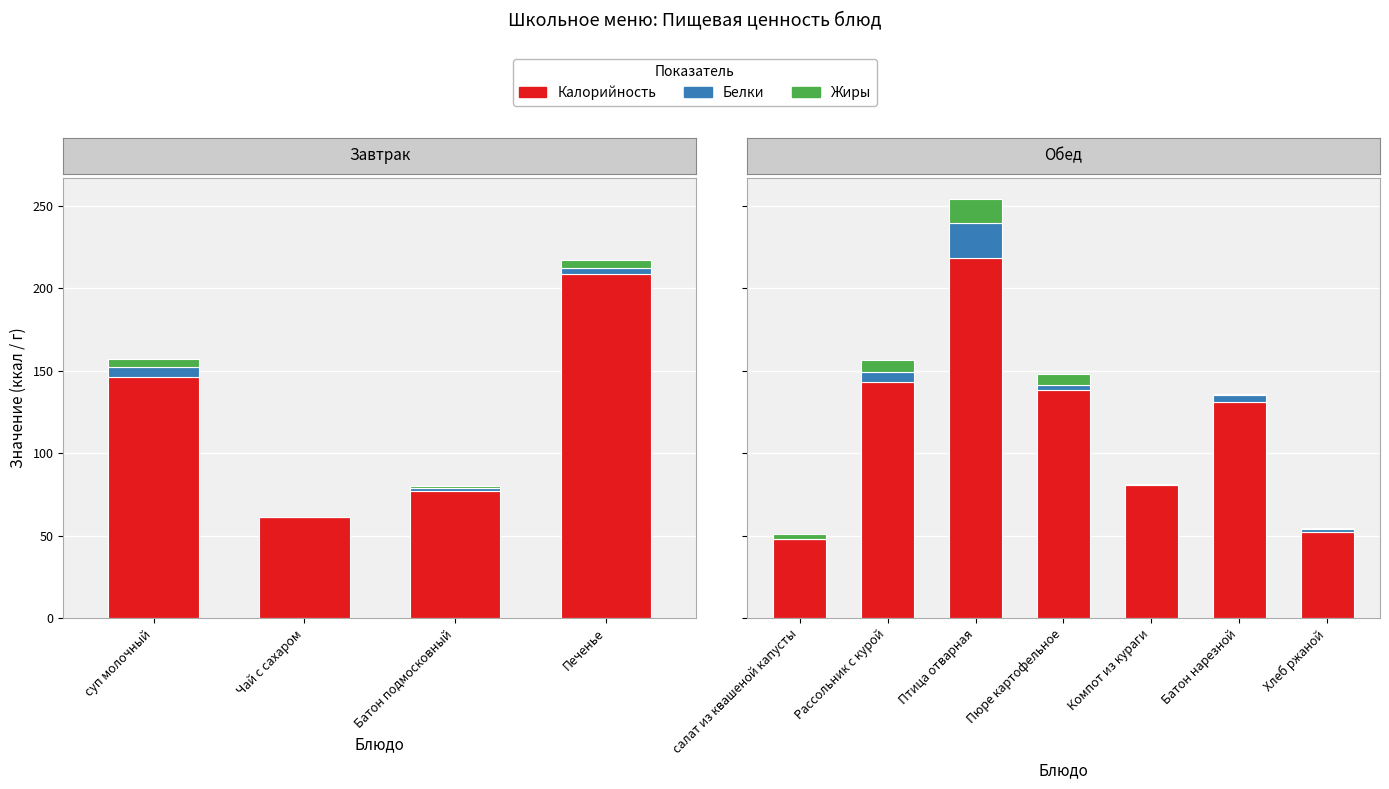

How many groups of bars are there?

7